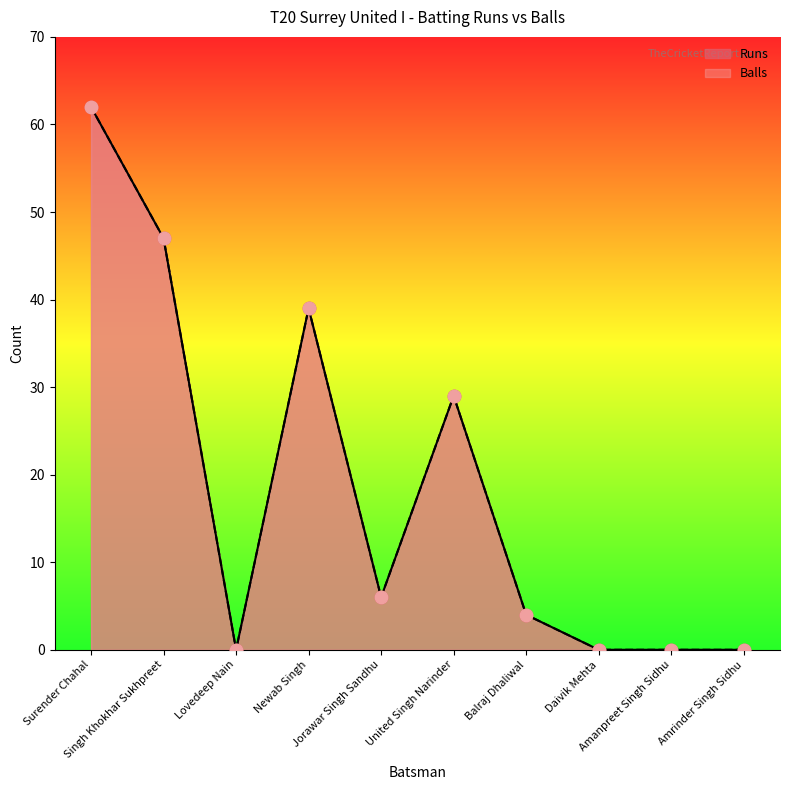

At how many categories does at least one series exceed 40?

2